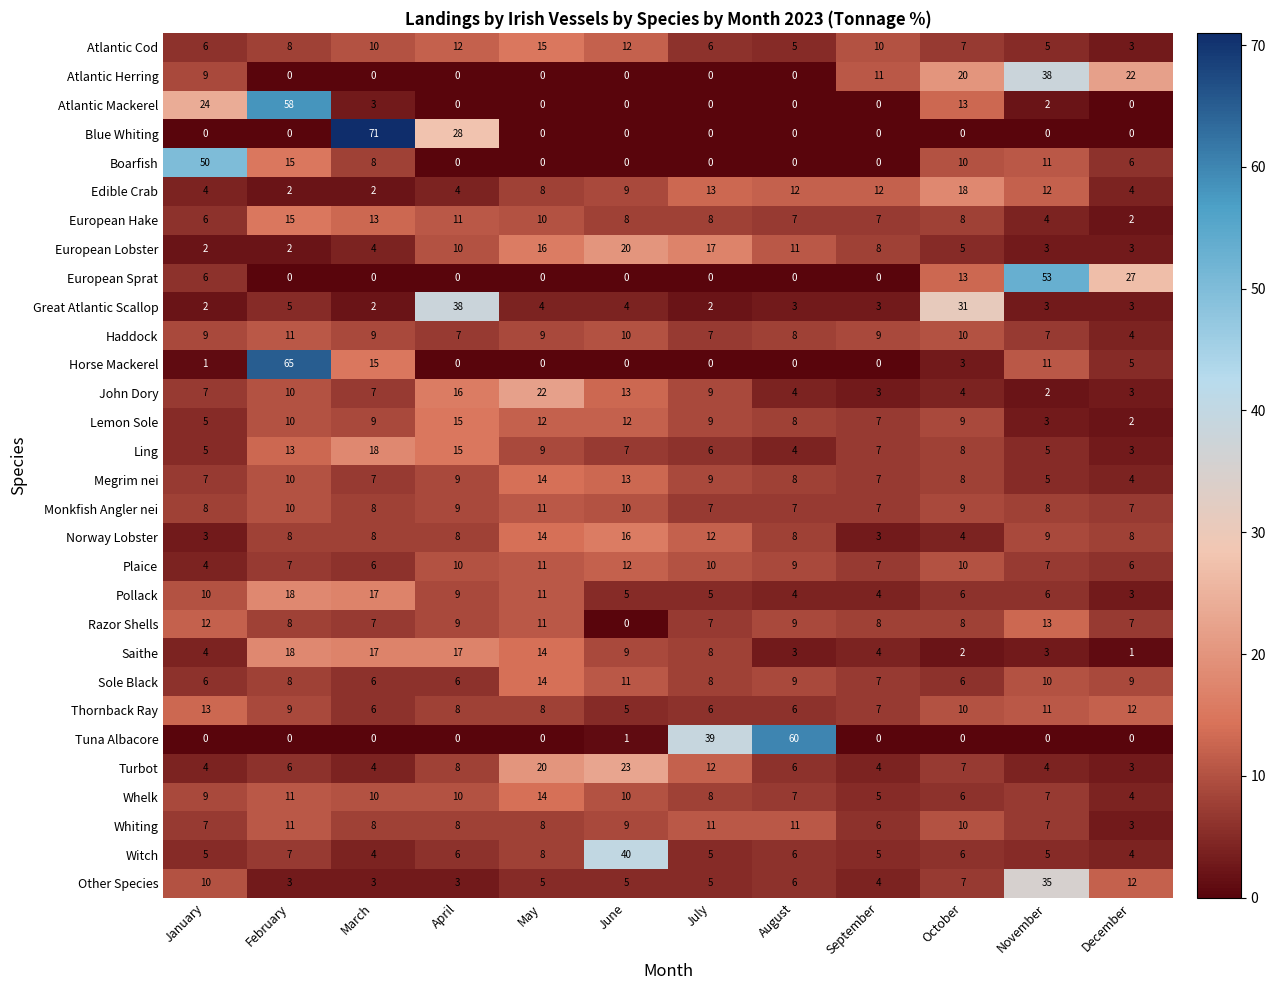

Is the value of Pollack at December greater than the value of Tuna Albacore at July?

No